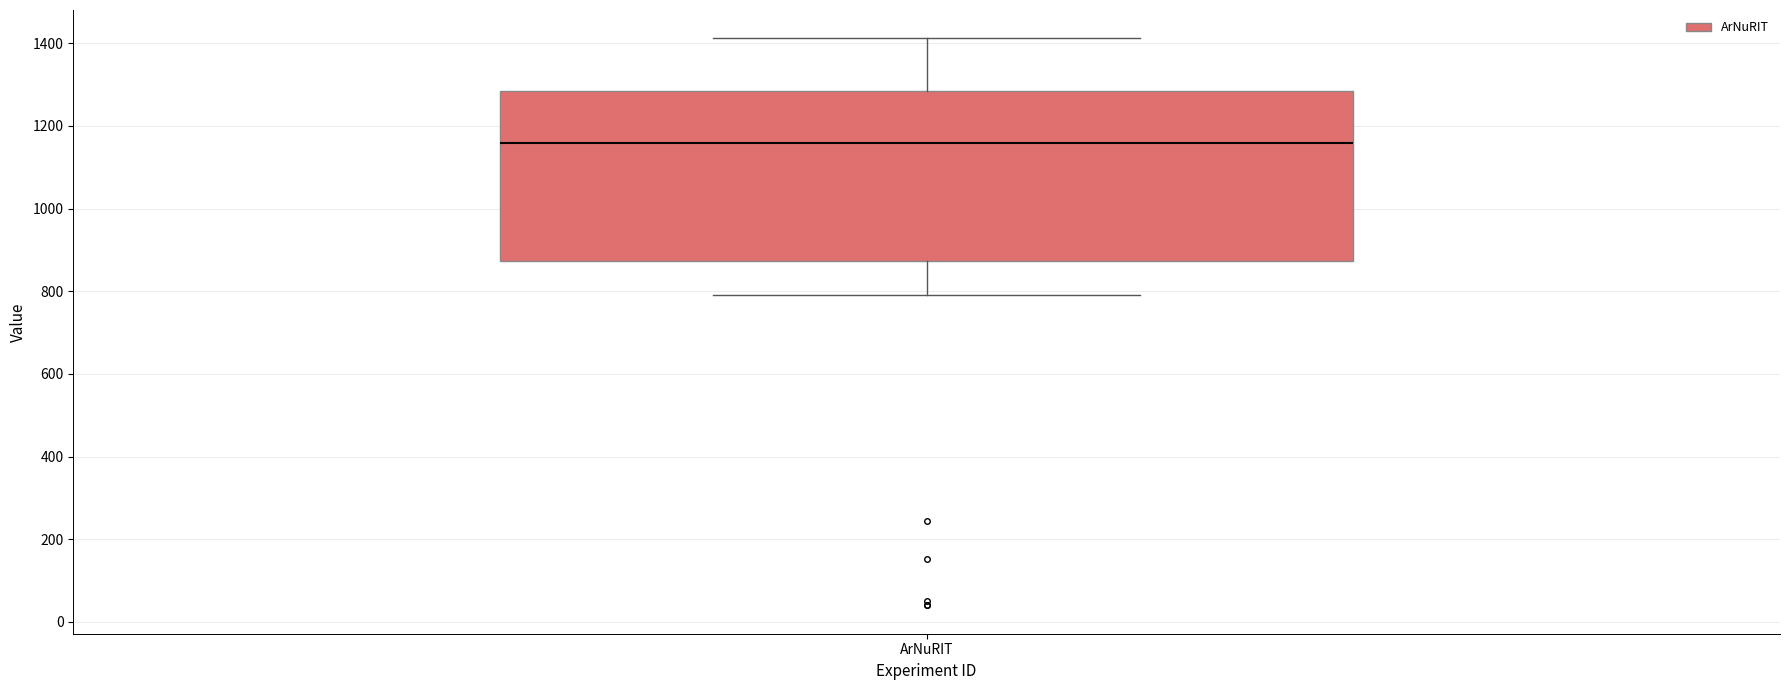

Read this box plot against the y-axis: the position of the median line, the range covered by the box, and the ends of both whiskers. The values are not printed on the chart, so give them approximately, as read against the axis.

median 1160, box 880 to 1280, whiskers 800 to 1420